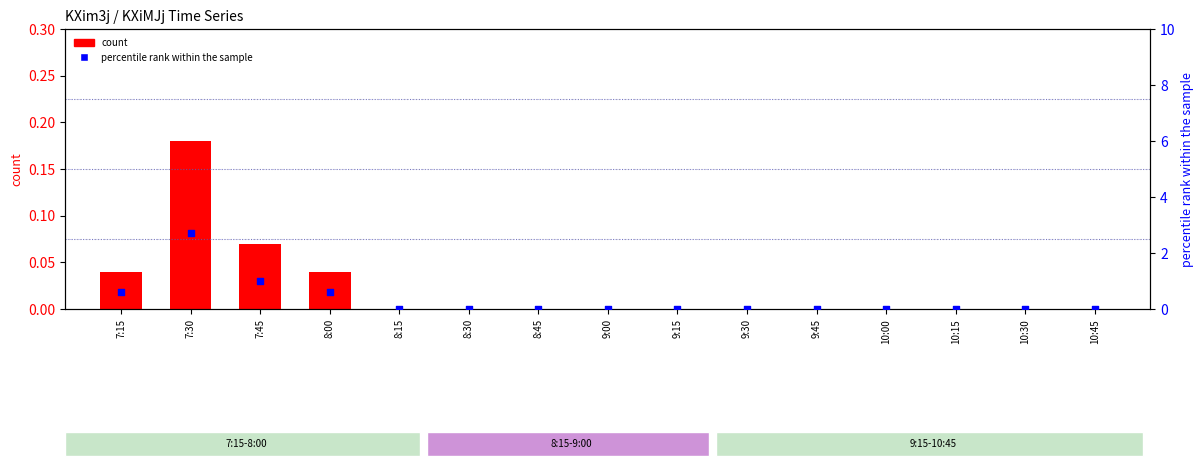

Which series contains the highest Y value?

percentile rank within the sample